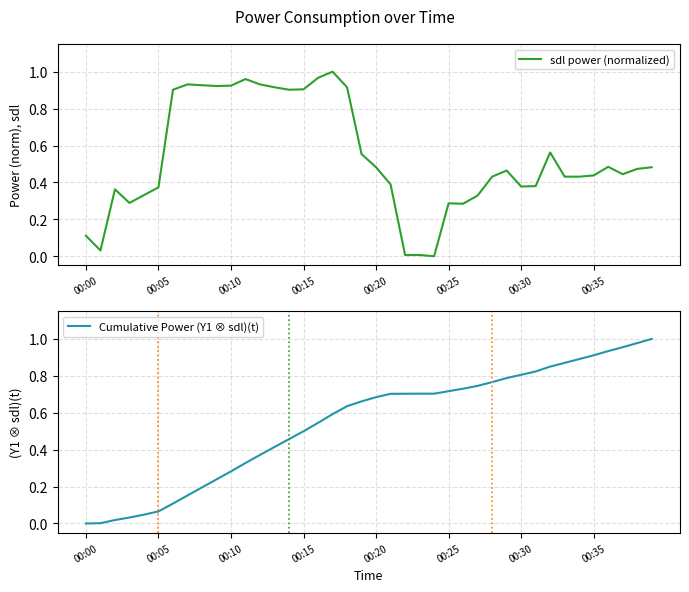

Read the sdl power (normalized) value at 27.

0.3